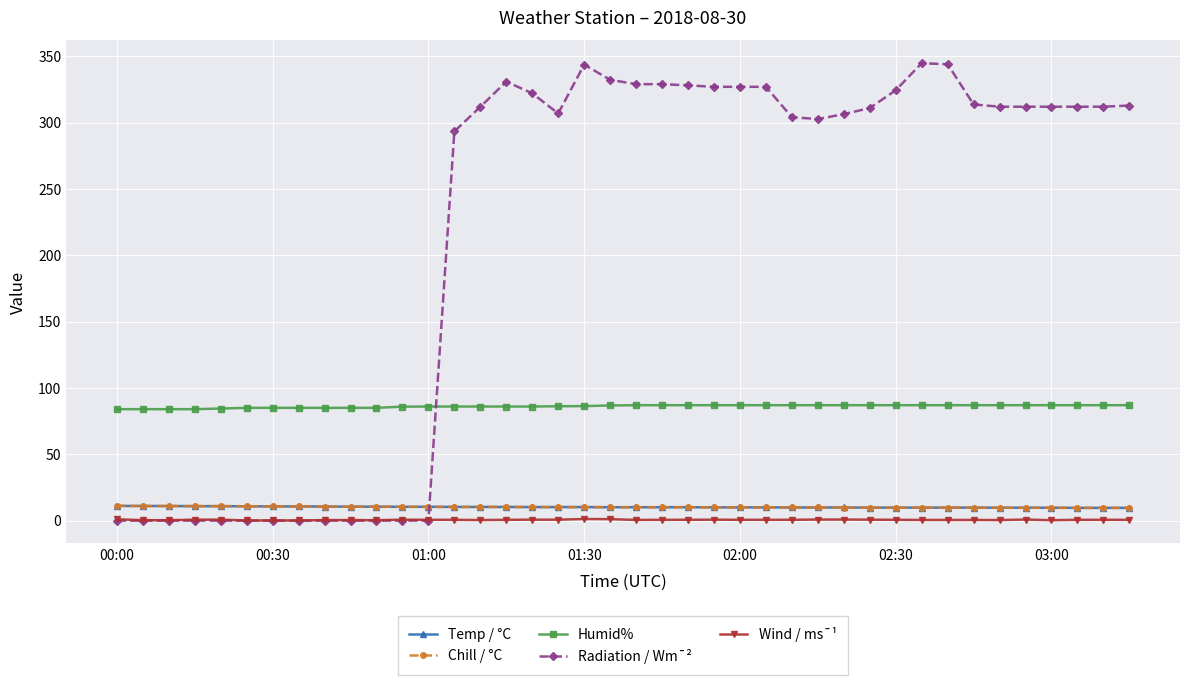

Which series has the widest spread of values?

Radiation / Wm¯²